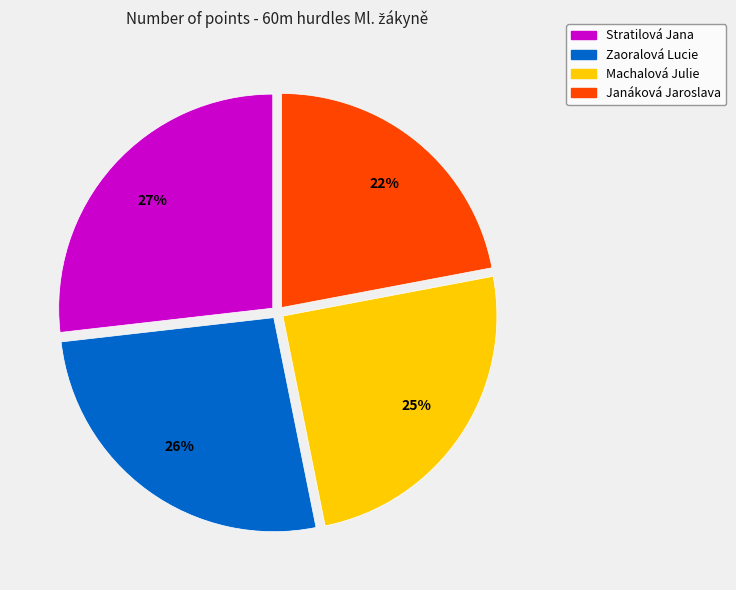

How many slices are in this pie chart?

4